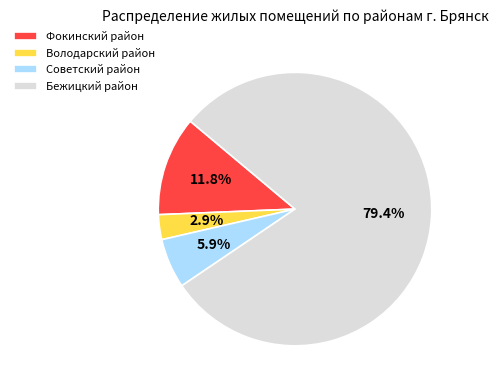

Which slice represents more than half of the pie?

Бежицкий район